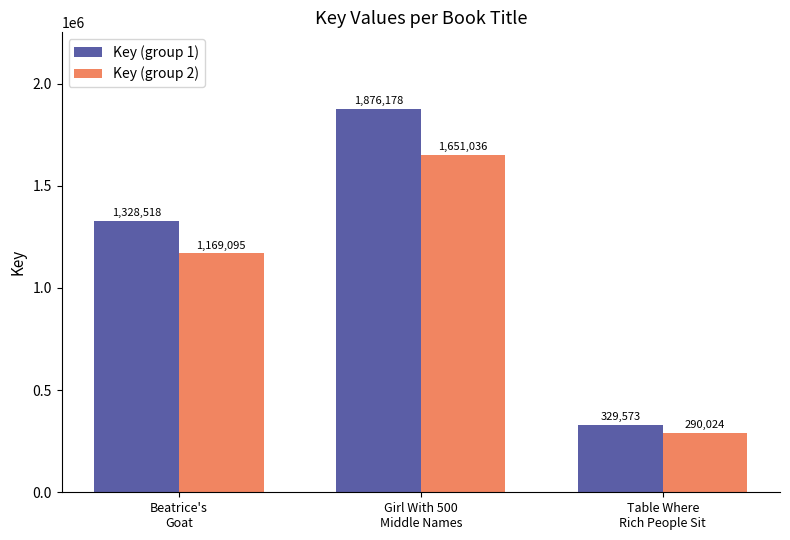

Rank the series by their maximum value, from highest to lowest.

Key (group 1), Key (group 2)